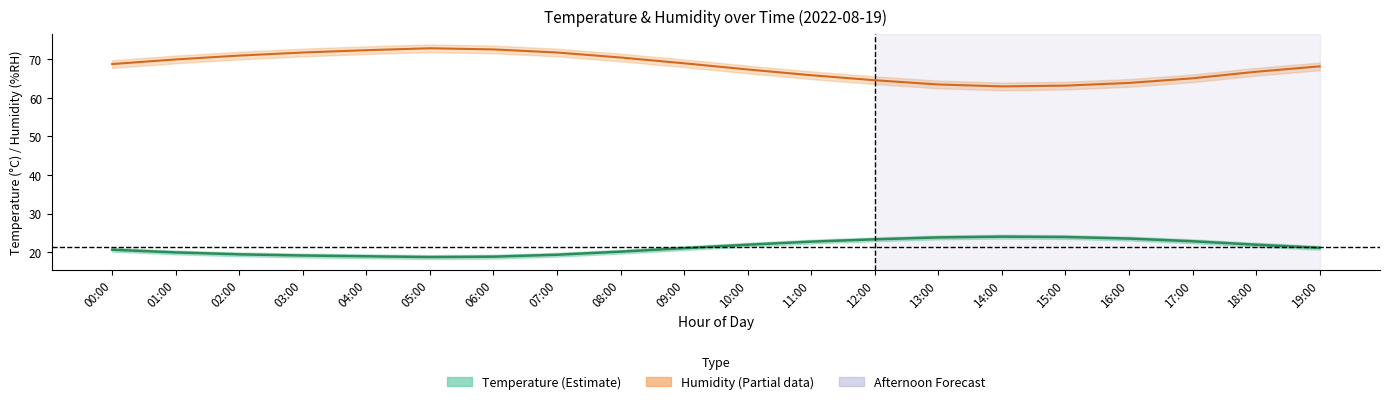

What is the greatest value displayed?

72.9